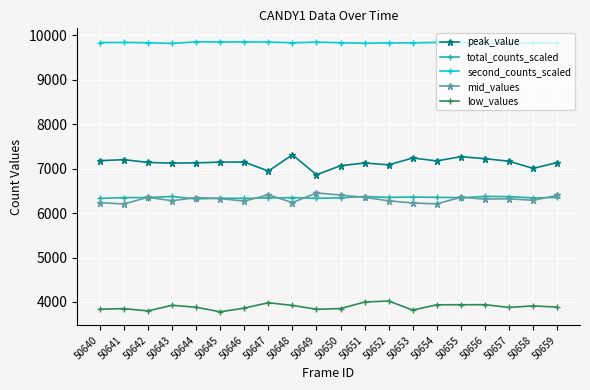

Is it true that peak_value equals 7167 at 50657?

True